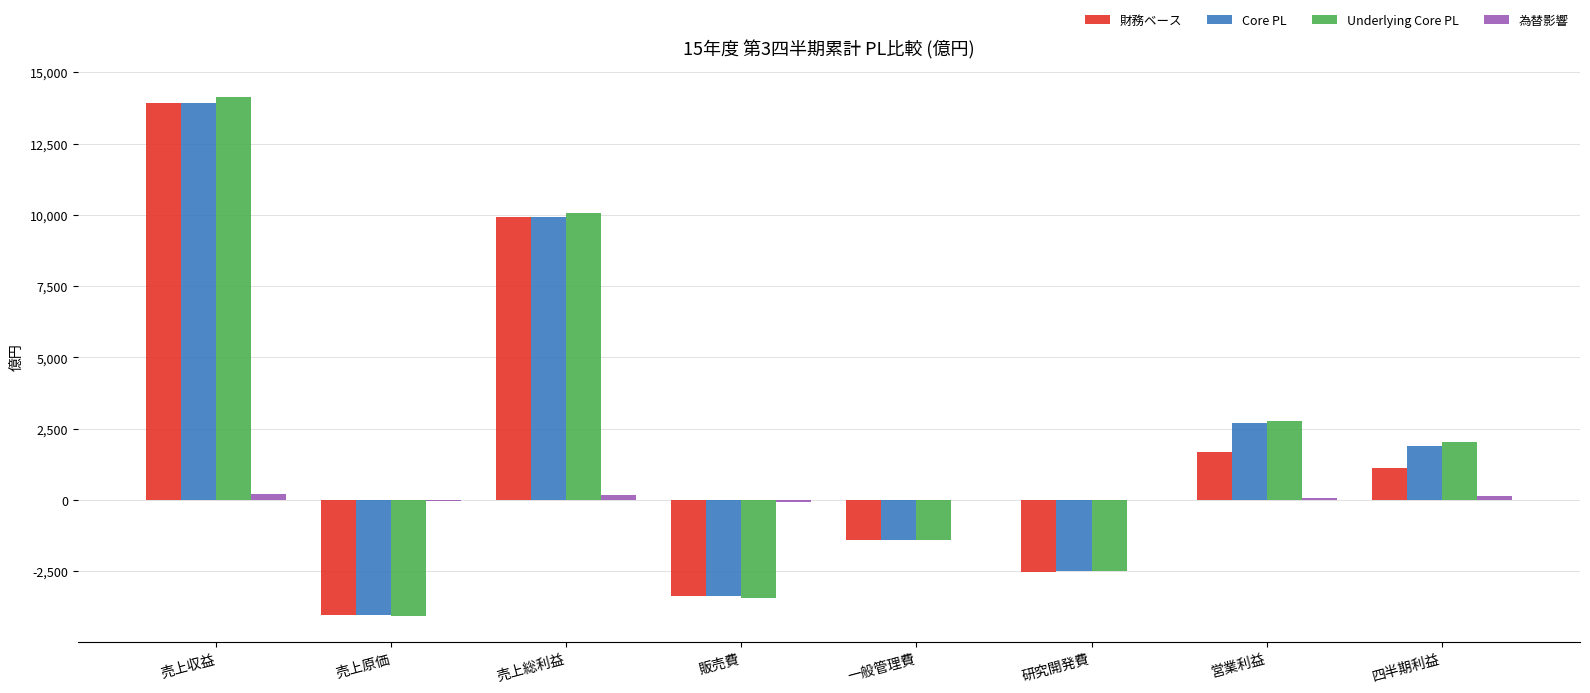

What is the maximum value shown in the chart?

14121